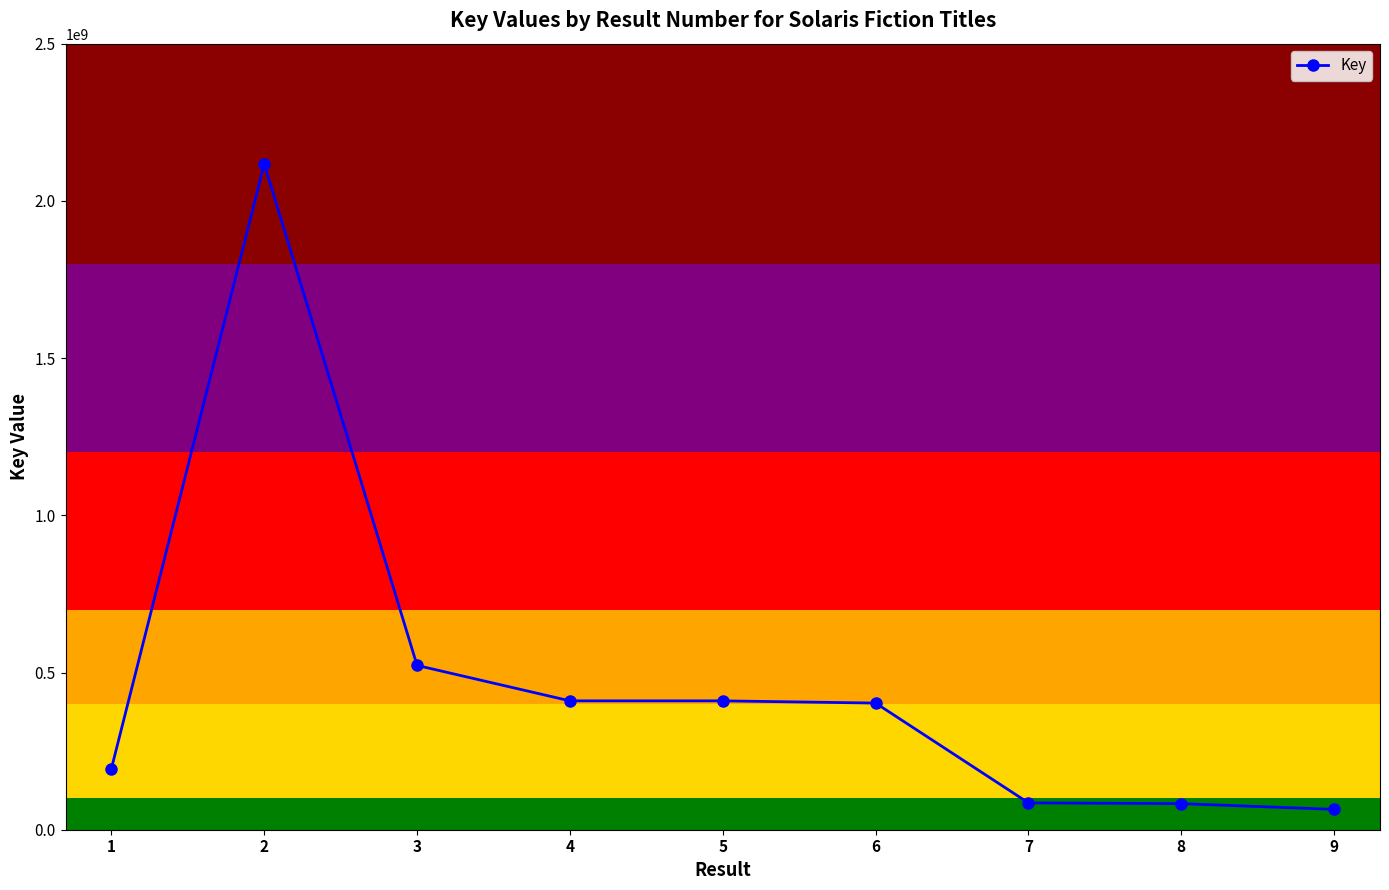

How many values are below 402765532?

4